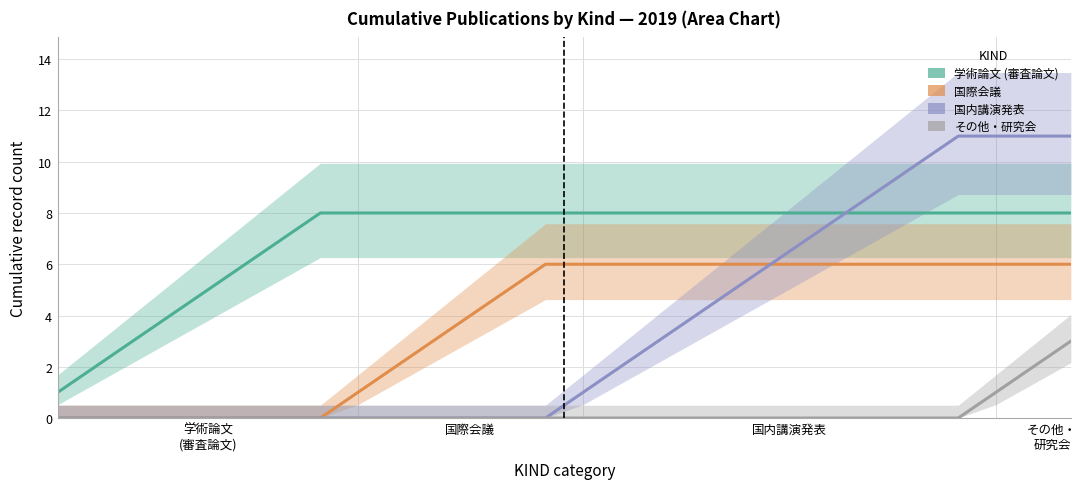

The value of 国内講演発表 at 13 is 0. True or false?

True